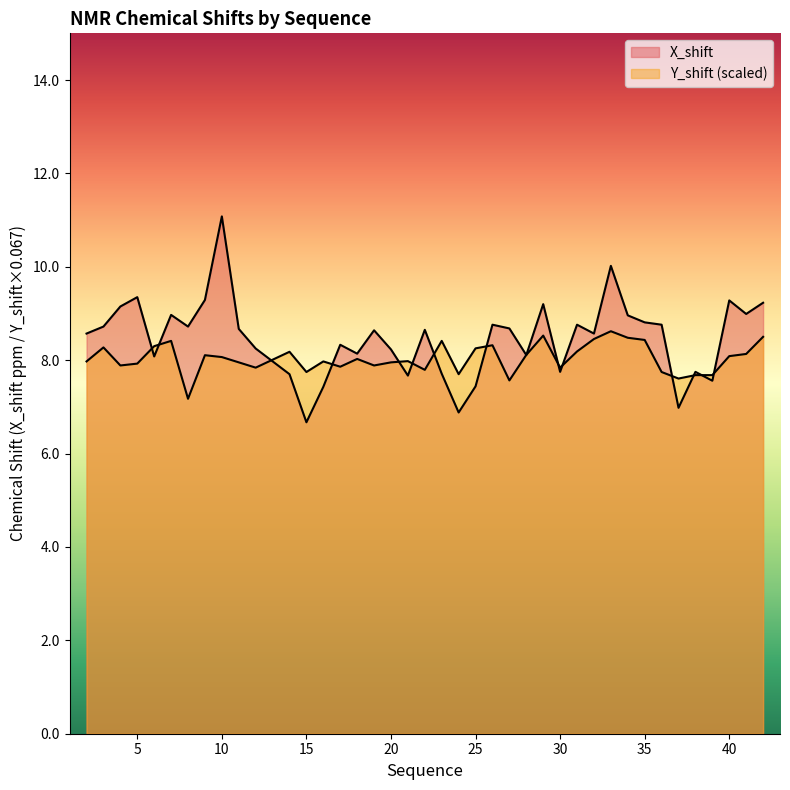

Reading left to right, transcribe all the data shown in this chart.

X_shift: 2=8.6	3=8.7	4=9.2	5=9.3	6=8.1	7=9.0	8=8.7	9=9.3	10=11.1	11=8.7	12=8.2	14=7.7	15=6.7	16=7.4	17=8.3	18=8.1	19=8.6	20=8.2	21=7.7	22=8.7	23=7.7	24=6.9	25=7.4	26=8.8	27=8.7	28=8.1	29=9.2	30=7.8	31=8.8	32=8.6	33=10.0	34=9.0	35=8.8	36=8.8	37=7.0	38=7.8	39=7.6	40=9.3	41=9.0	42=9.2
Y_shift: 2=8.0	3=8.3	4=7.9	5=7.9	6=8.3	7=8.4	8=7.2	9=8.1	10=8.1	11=8.0	12=7.8	14=8.2	15=7.7	16=8.0	17=7.9	18=8.0	19=7.9	20=8.0	21=8.0	22=7.8	23=8.4	24=7.7	25=8.3	26=8.3	27=7.6	28=8.1	29=8.5	30=7.8	31=8.2	32=8.5	33=8.6	34=8.5	35=8.4	36=7.7	37=7.6	38=7.7	39=7.7	40=8.1	41=8.1	42=8.5